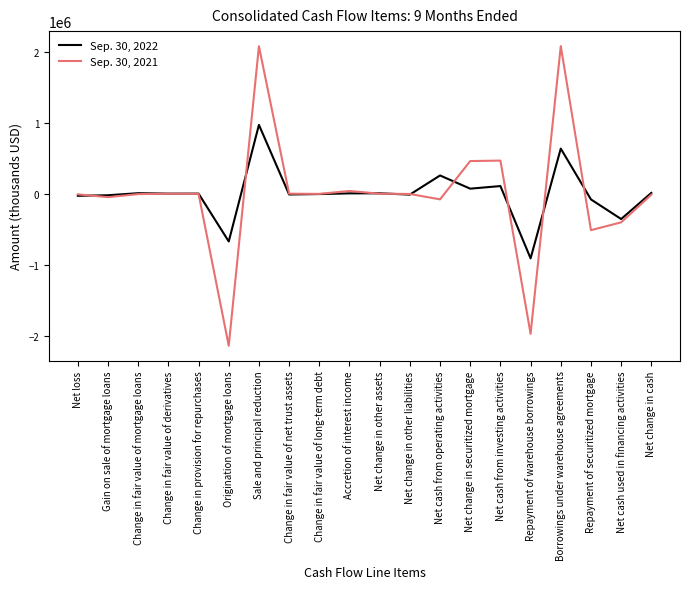

Which series has the widest spread of values?

Sep. 30, 2021